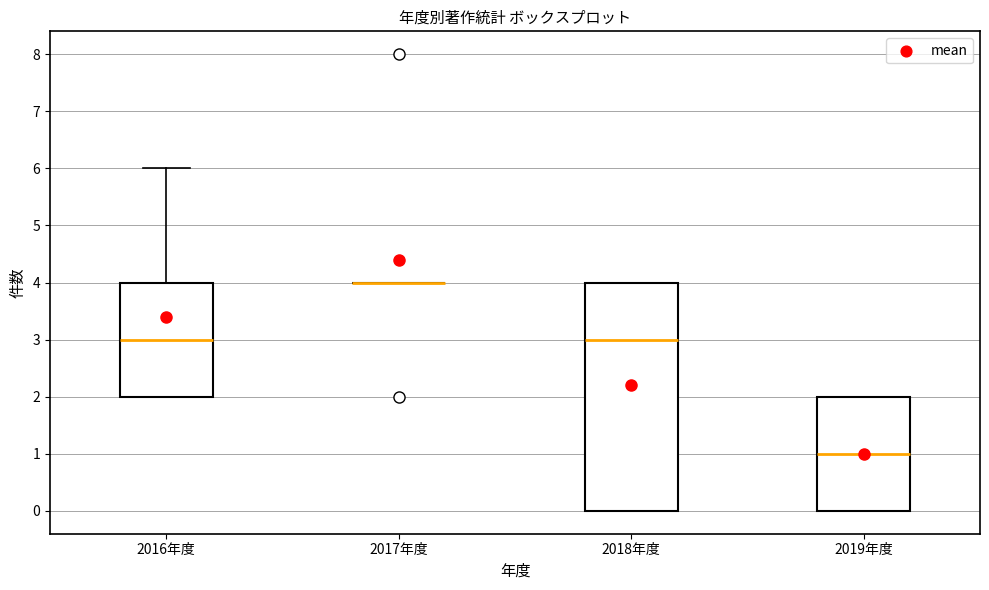

Reading left to right, read every box against the y-axis: the position of its median line, the range the box covers, and the ends of its whiskers. The values are not printed on the chart, so give them approximately, as read against the axis.

2016年度: median 3, box 2 to 4, whiskers 2 to 6
2017年度: box collapsed to a line at 4, whiskers 4 to 4
2018年度: median 3, box 0 to 4, whiskers 0 to 4
2019年度: median 1, box 0 to 2, whiskers 0 to 2